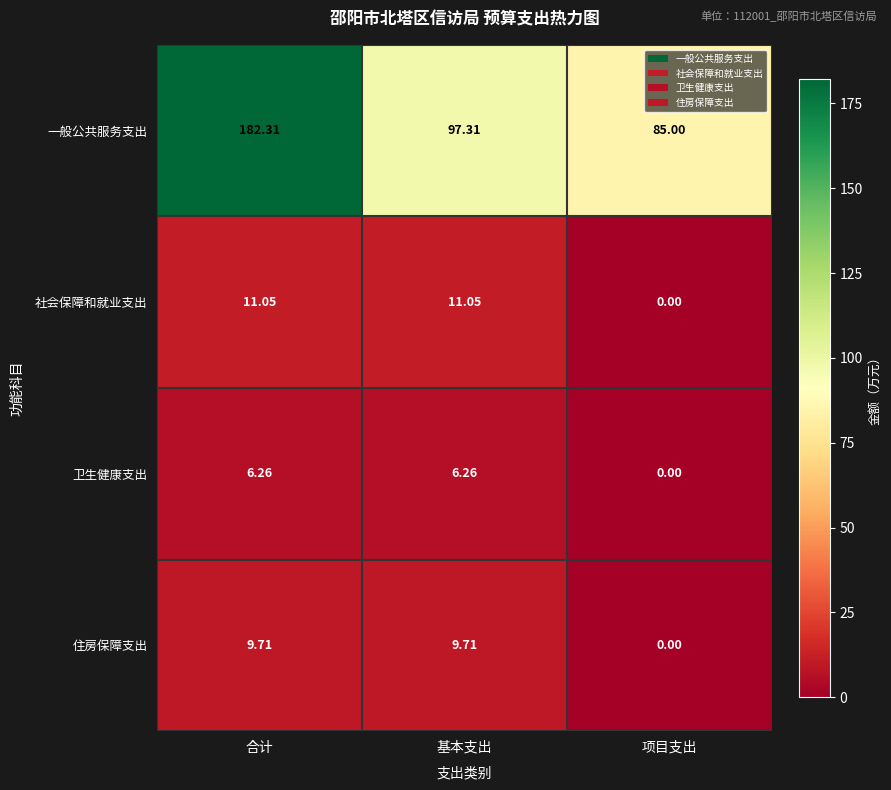

Which series changed the most between 合计 and 项目支出?

一般公共服务支出